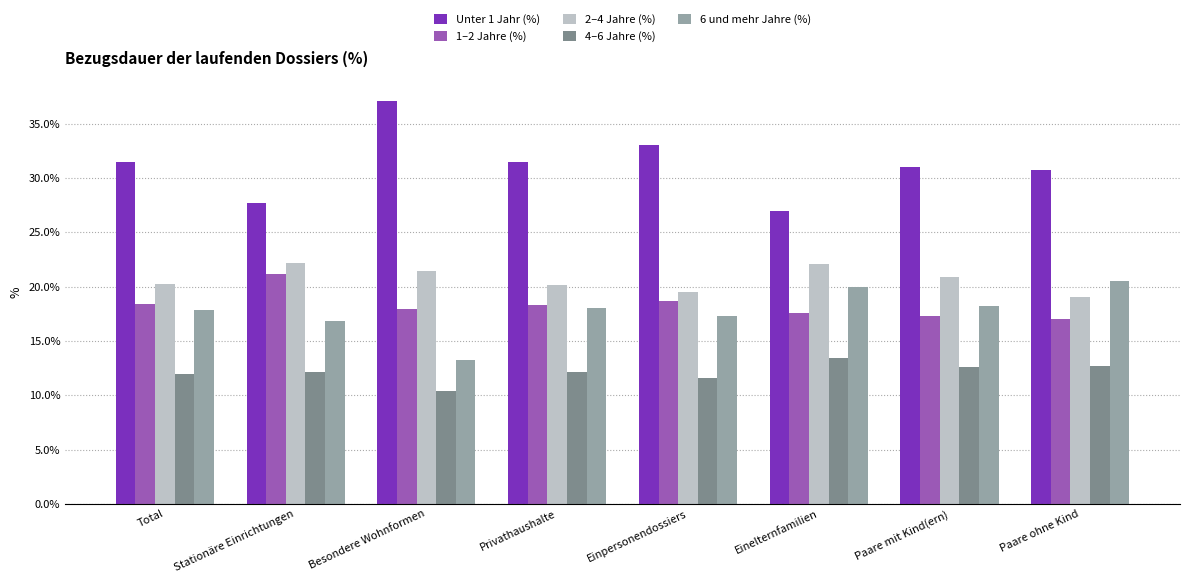

What is the maximum value shown in the chart?

37.1